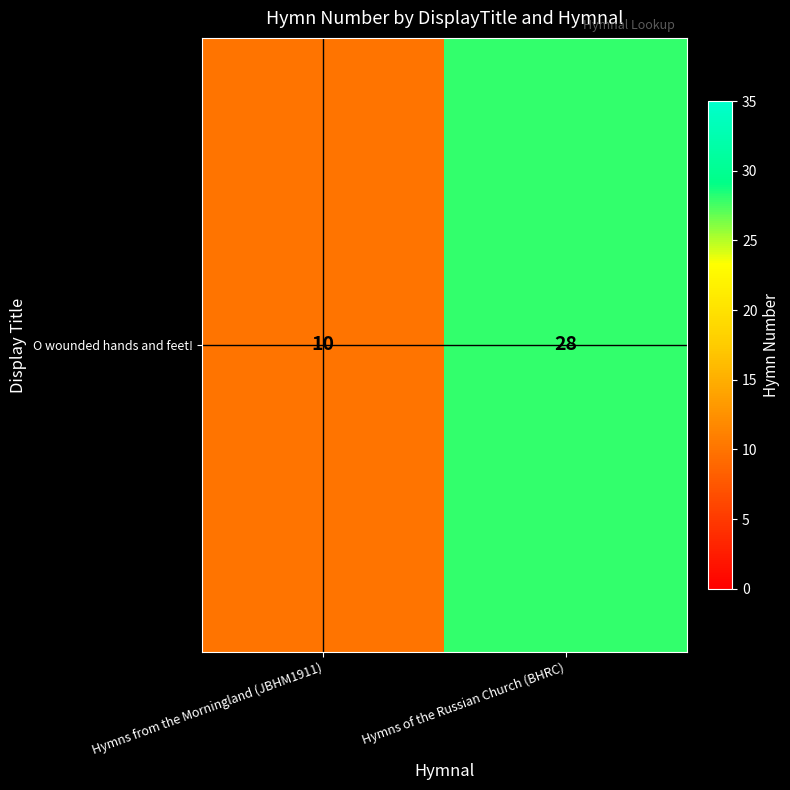

Count the number of categories in the chart.

2